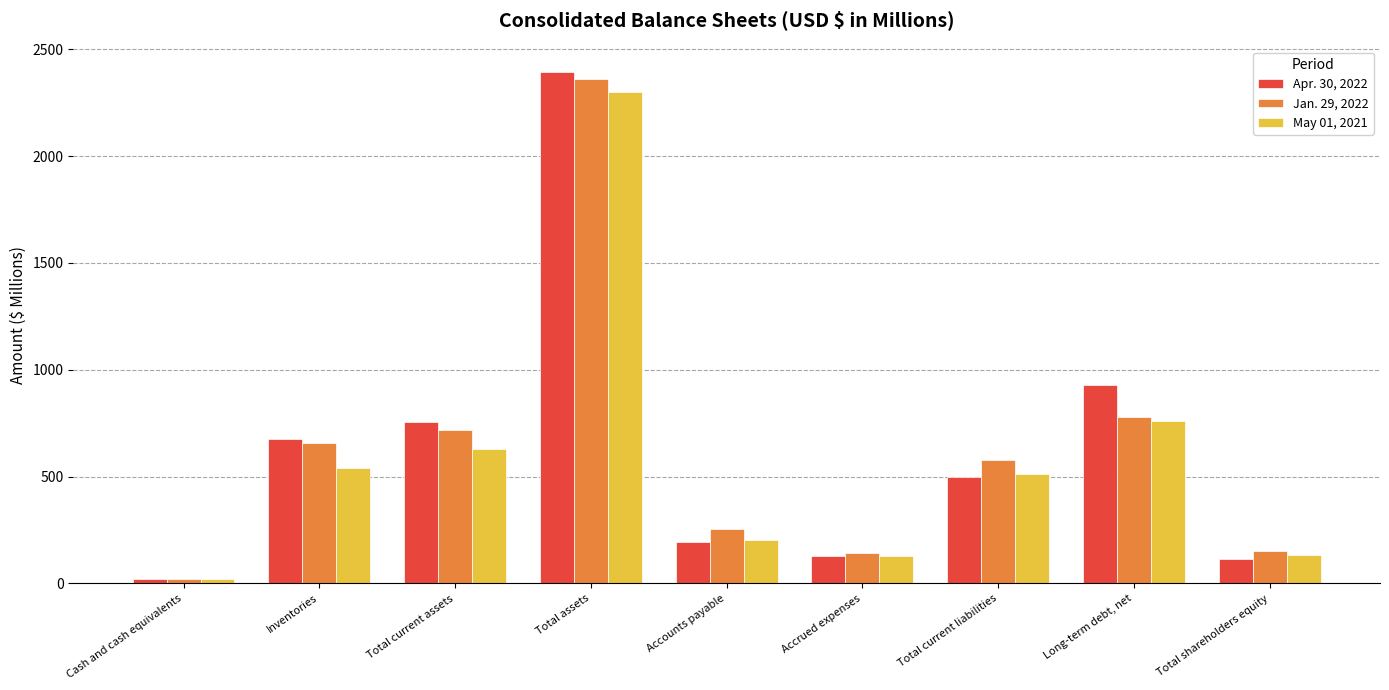

Is it true that Jan. 29, 2022 equals 1574.3 at Total assets?

False